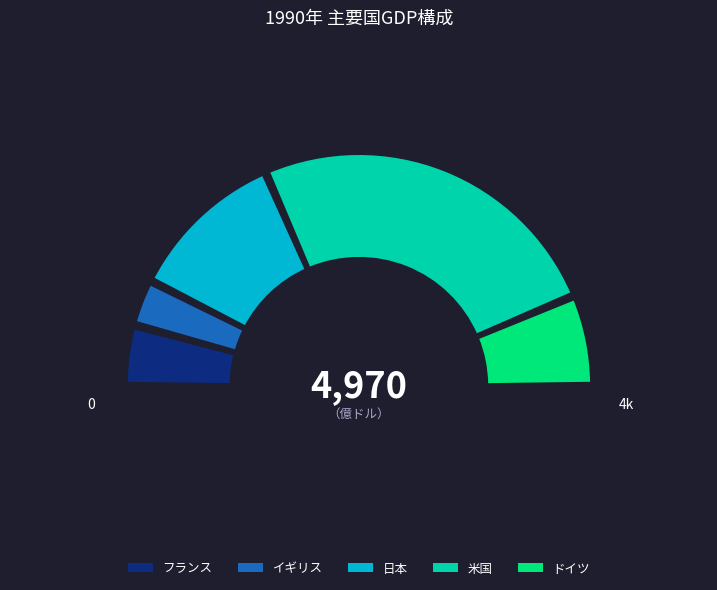

Which category has the biggest portion of the pie?

米国